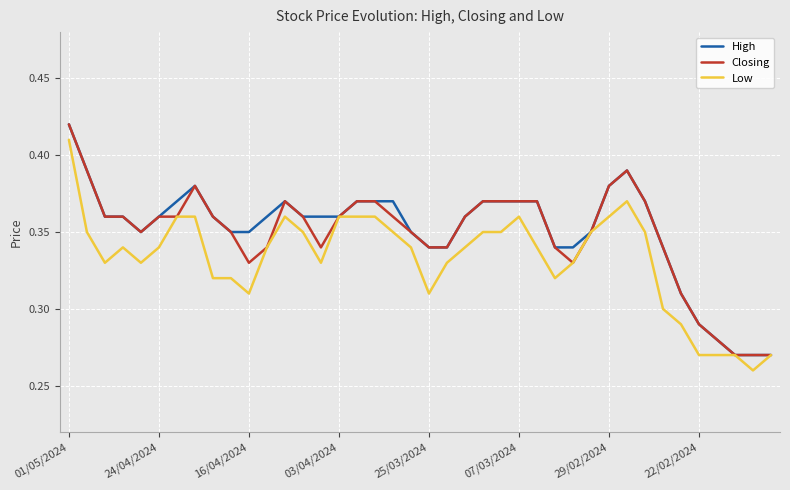

What are all the series names shown in the legend?

High, Closing, Low